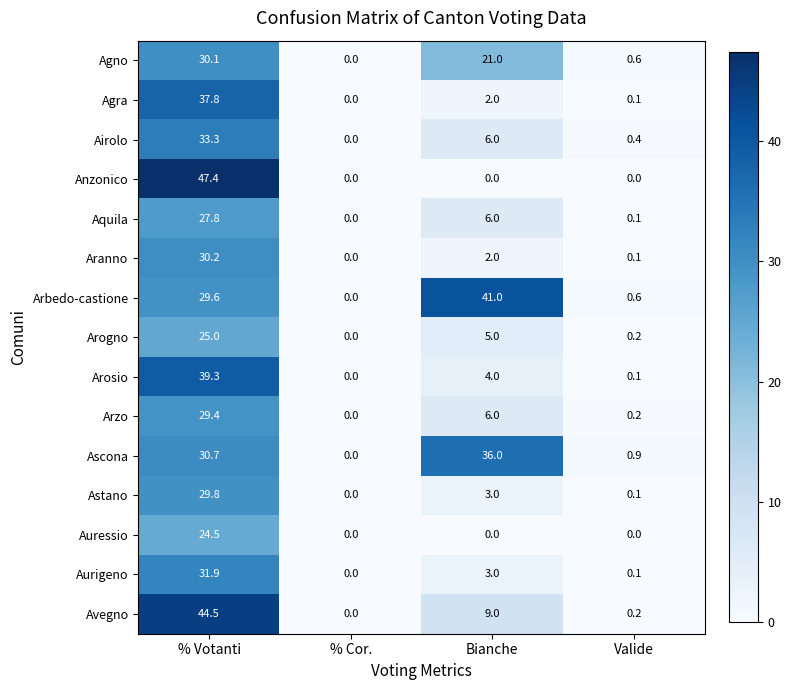

How many data points in Arosio are less than 4?

2